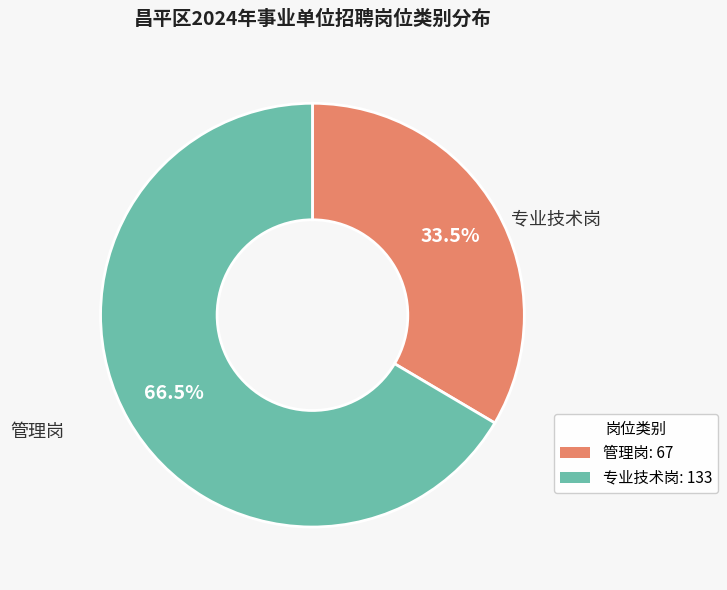

Combined, do 专业技术岗 and 管理岗 account for over 50%?

Yes